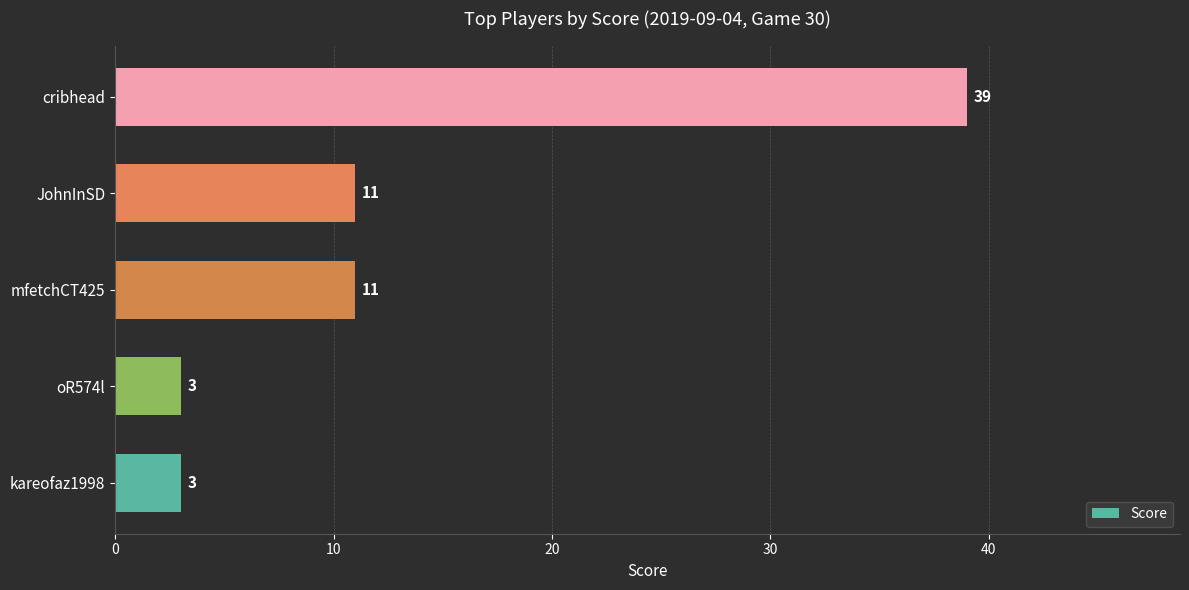

How many values are below 11?

2